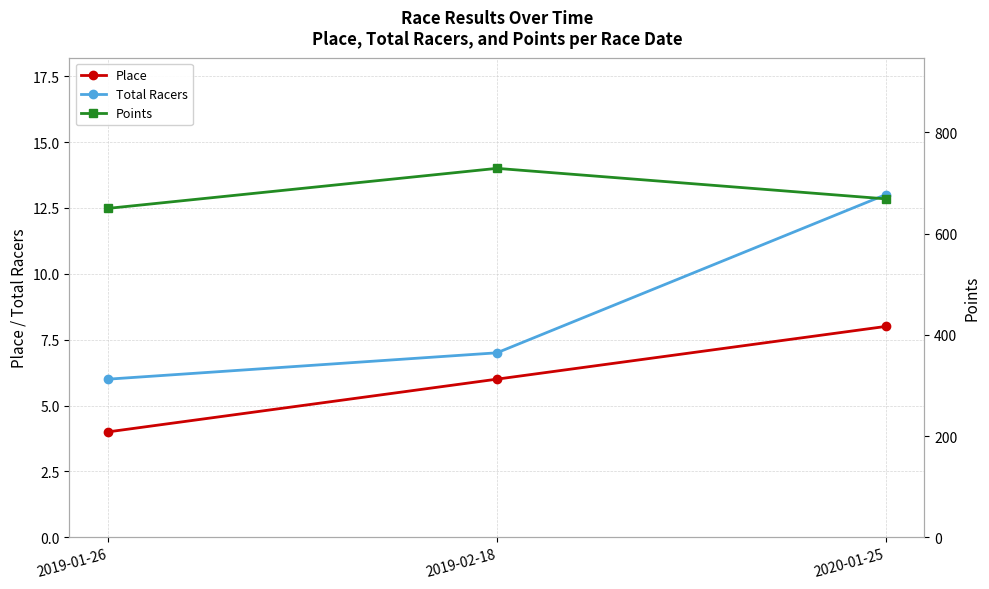

Is it true that Points equals 650.0 at 2019-01-26?

True